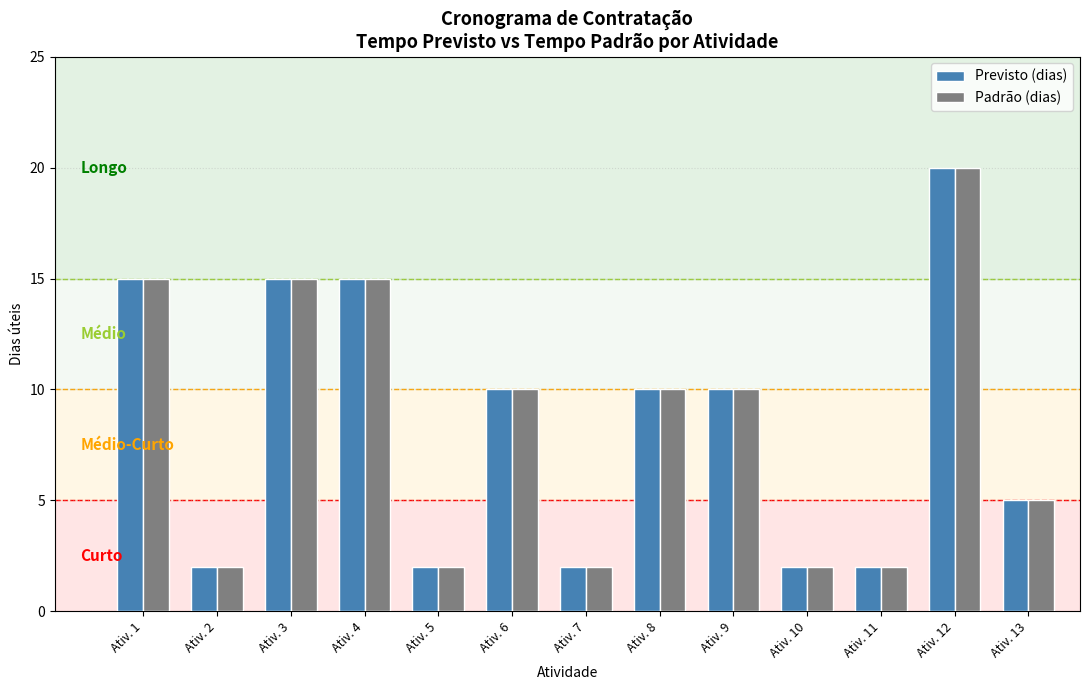

Is the value of Padrão (dias) at Ativ. 10 greater than the value of Previsto (dias) at Ativ. 6?

No